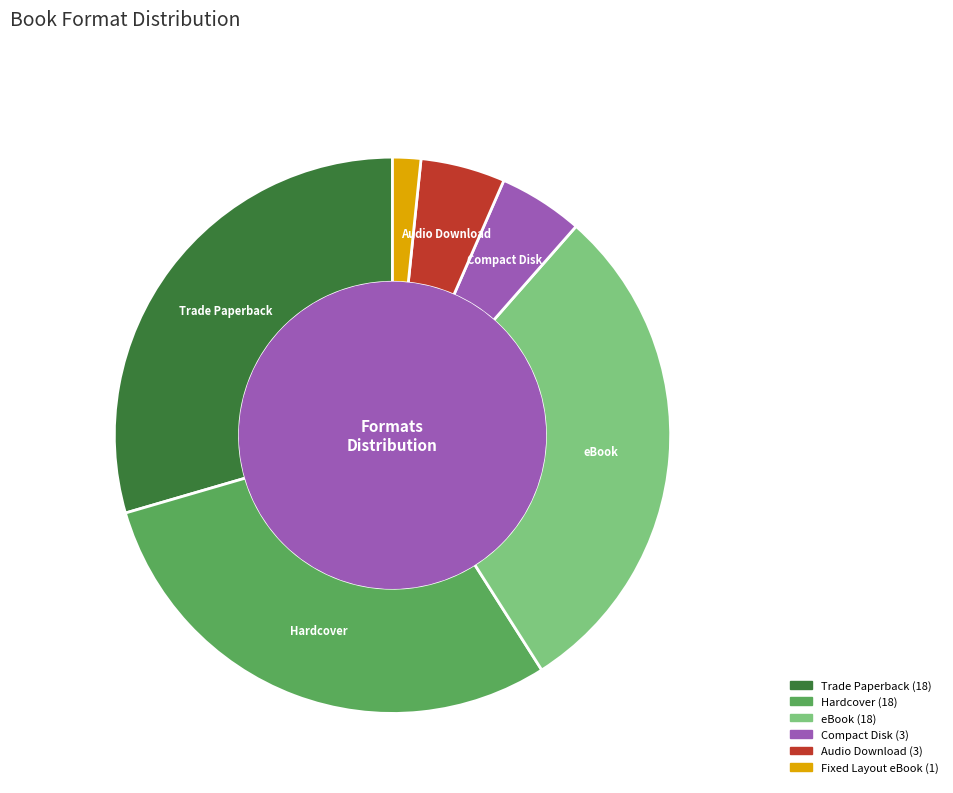

The Hardcover slice represents 35% of the pie. True or false?

False